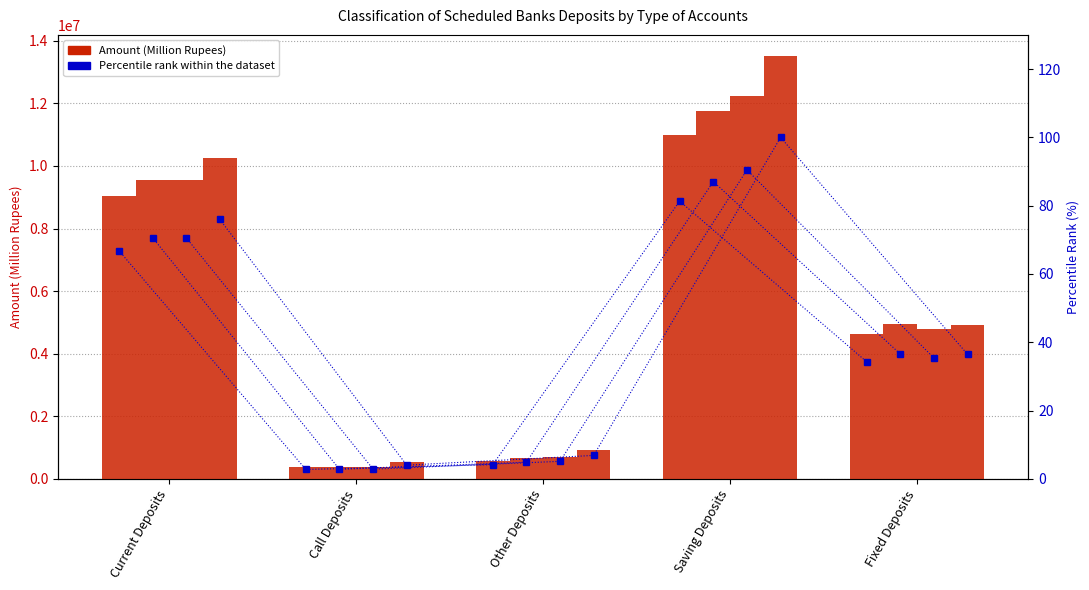

Is the value of Mar-2024 at Fixed Deposits greater than the value of Dec-2023 at Call Deposits?

Yes